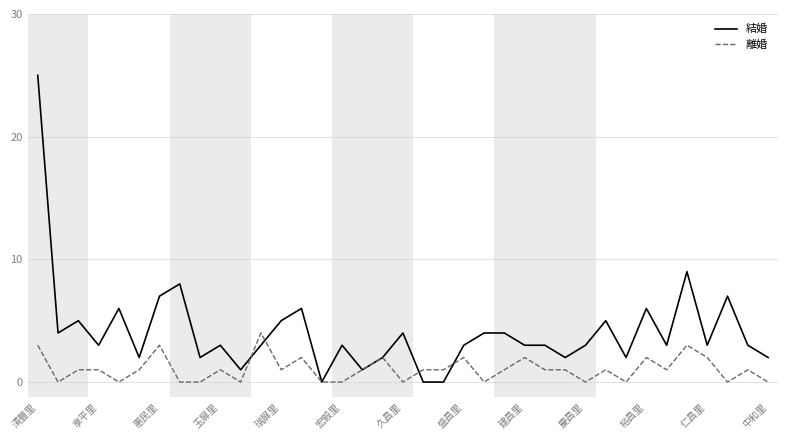

How many lines are shown in the chart?

2